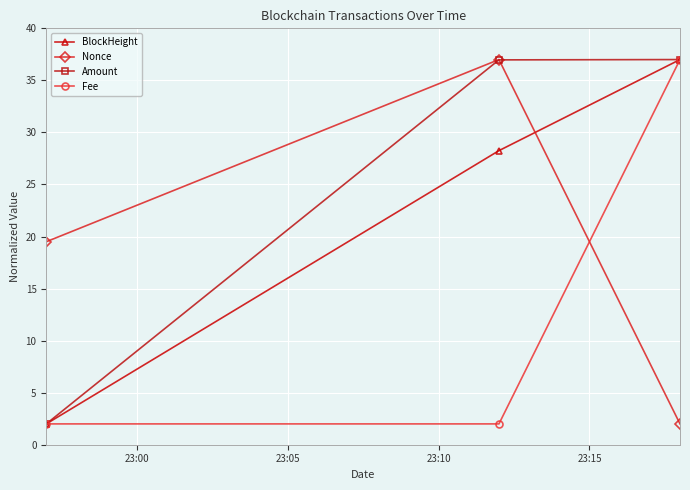

What is the maximum value shown in the chart?

37.0